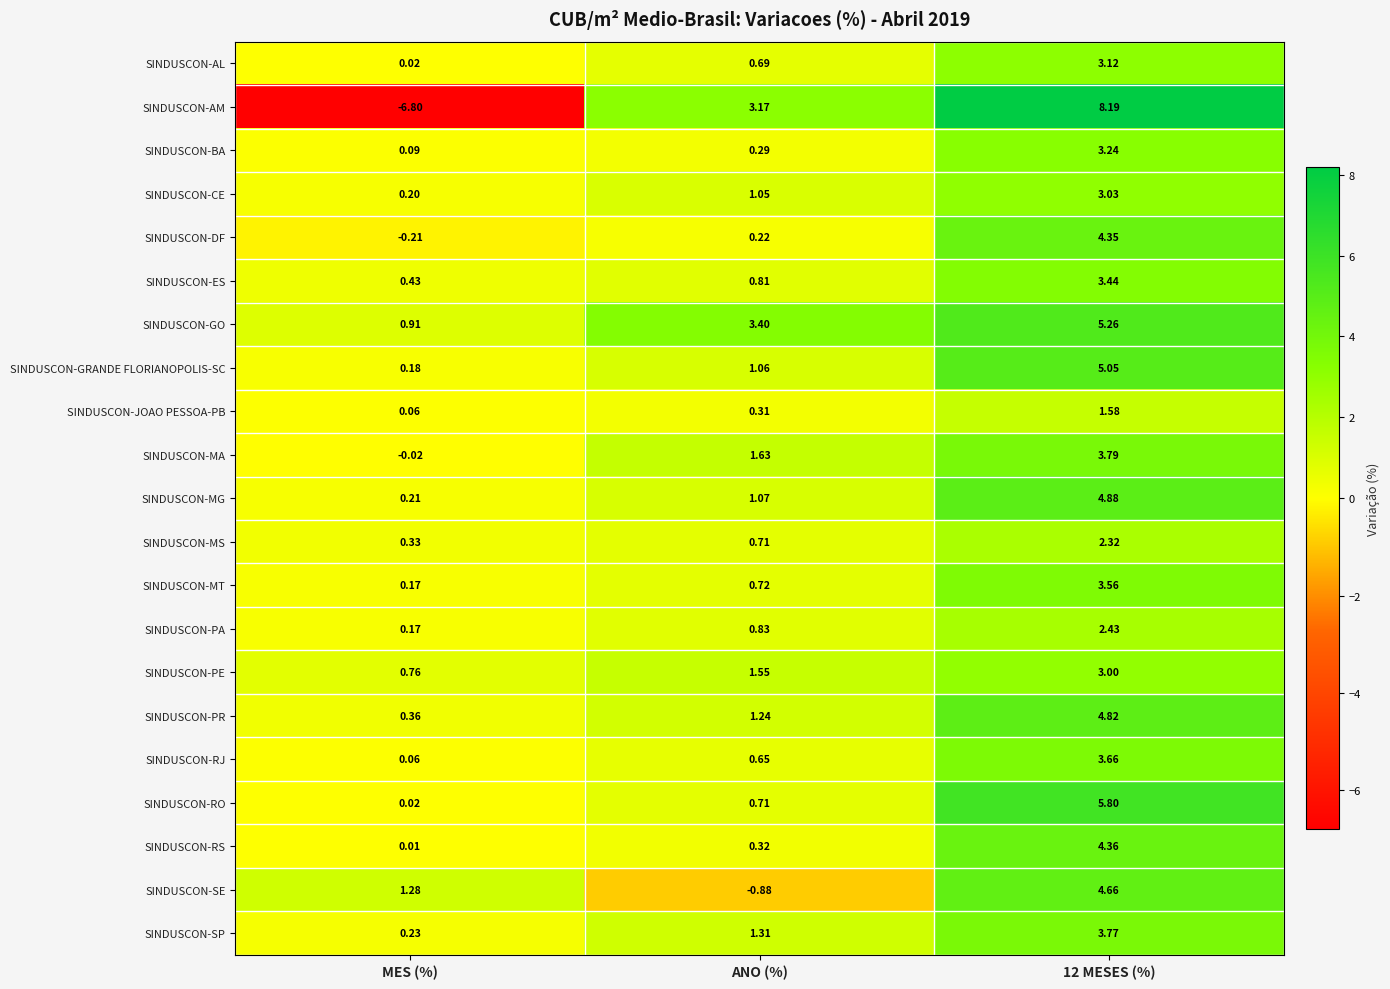

Which series has the largest total across all categories?

SINDUSCON-GO